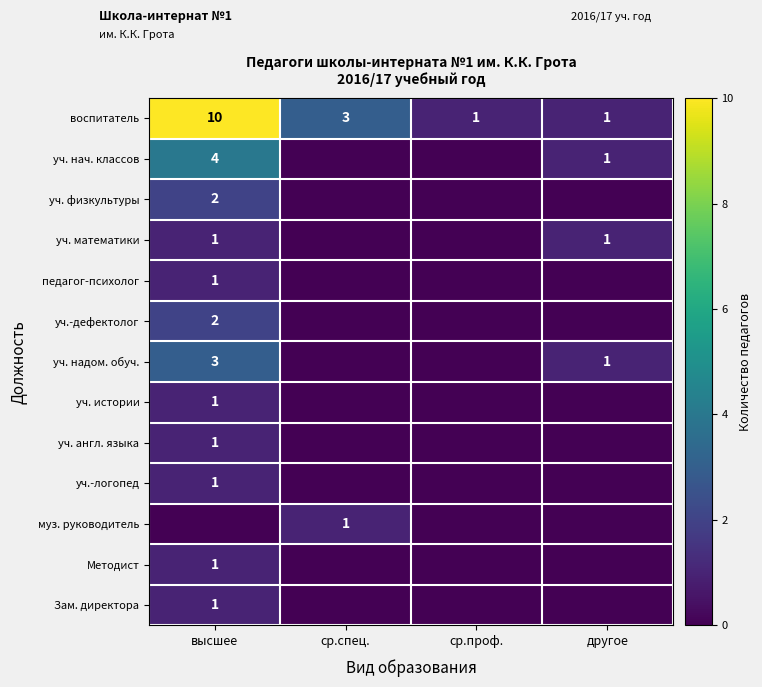

True or false: уч. математики has a value of 1 at другое.

True